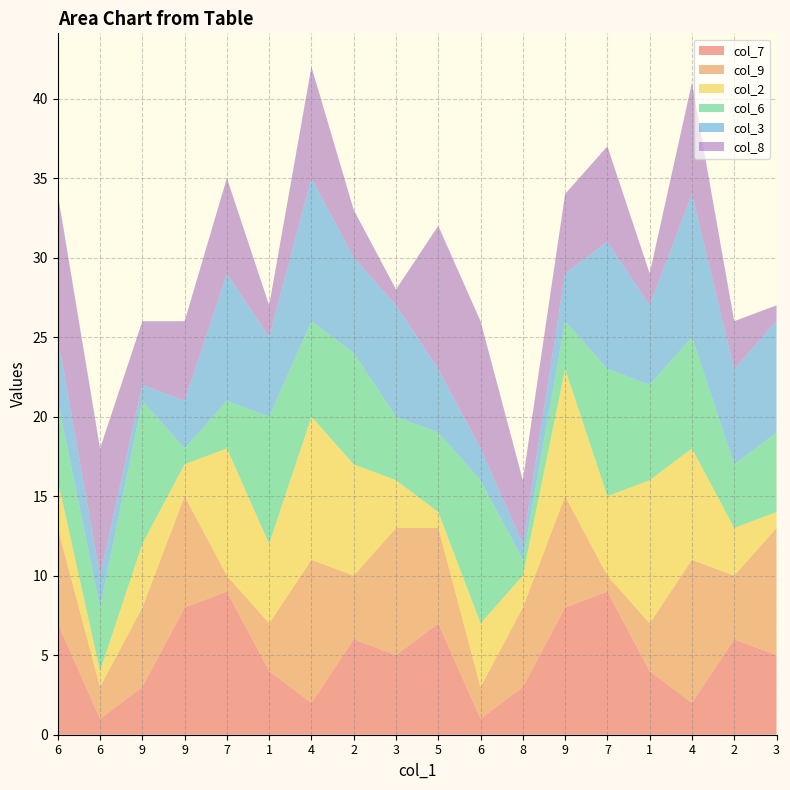

Reading left to right, extract all data points from this chart.

col_7: 7	1	3	8	9	4	2	6	5	7	1	3	8	9	4	2	6	5
col_9: 6	2	5	7	1	3	9	4	8	6	2	5	7	1	3	9	4	8
col_2: 3	1	4	2	8	5	9	7	3	1	4	2	8	5	9	7	3	1
col_6: 5	4	9	1	3	8	6	7	4	5	9	1	3	8	6	7	4	5
col_3: 4	2	1	3	8	5	9	6	7	4	2	1	3	8	5	9	6	7
col_8: 9	8	4	5	6	2	7	3	1	9	8	4	5	6	2	7	3	1